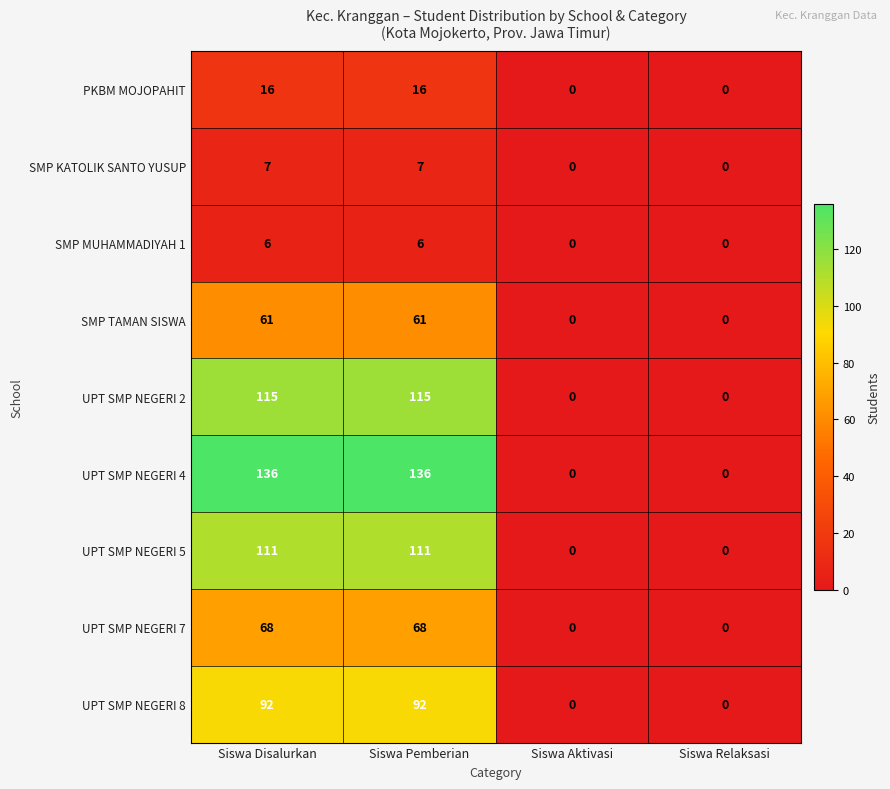

How many positive values does the UPT SMP NEGERI 7 series have?

2